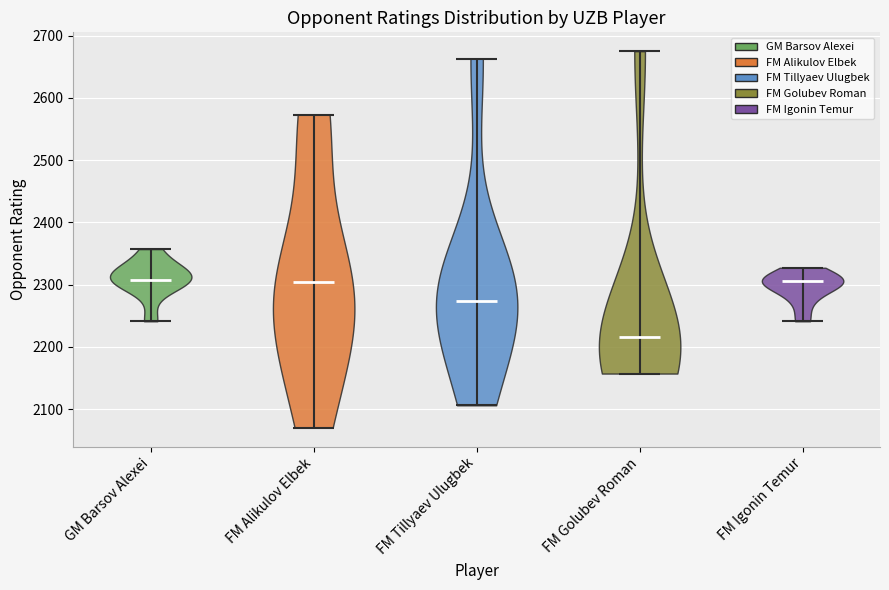

What is the lowest point the violin for FM Golubev Roman reaches on the y-axis? The values are not printed on the chart, so give them approximately, as read against the axis.

2160